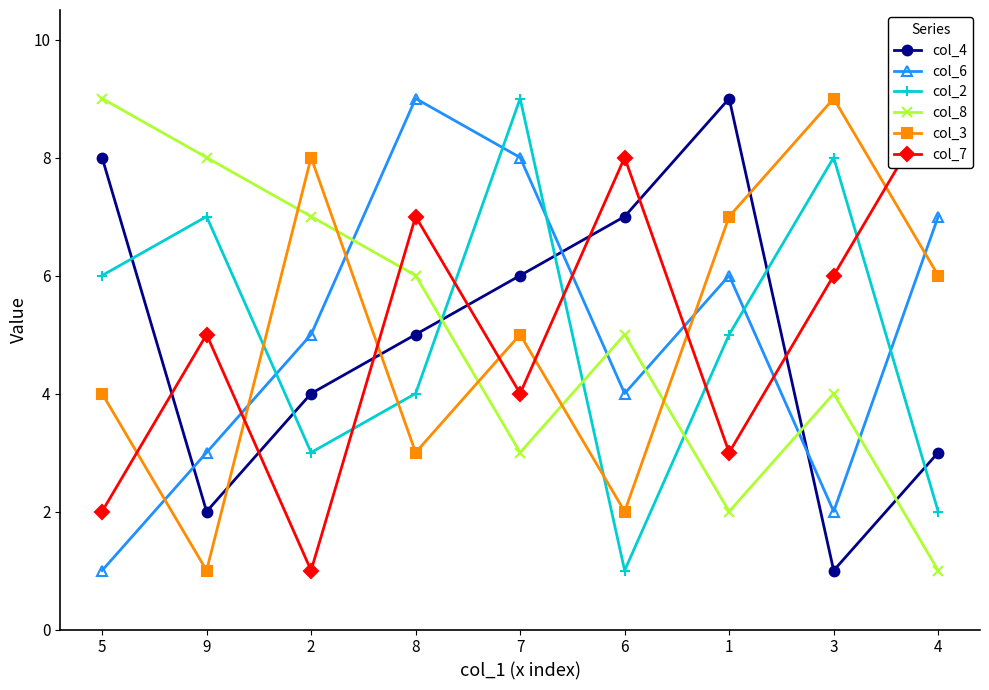

The col_7 series shows 7 at 8. True or false?

True